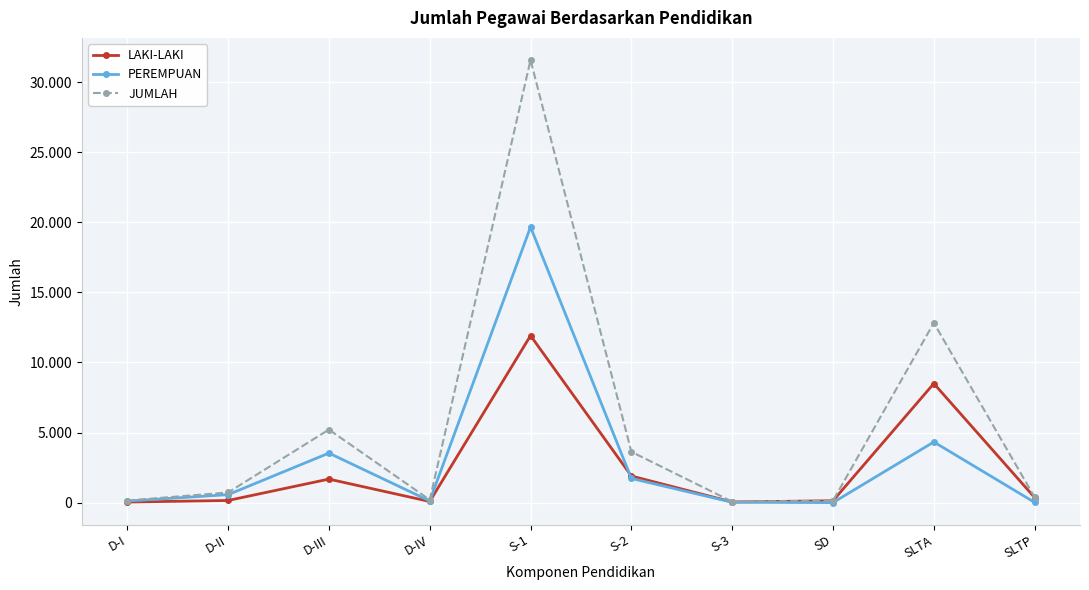

Which series has the widest spread of values?

JUMLAH